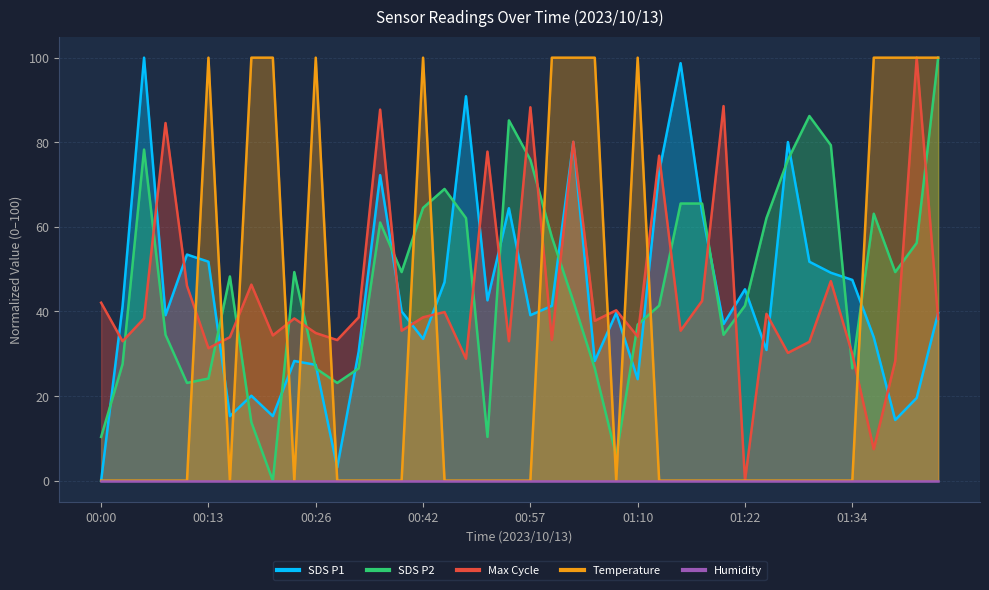

What is the label of the 35th point from the right?

00:13